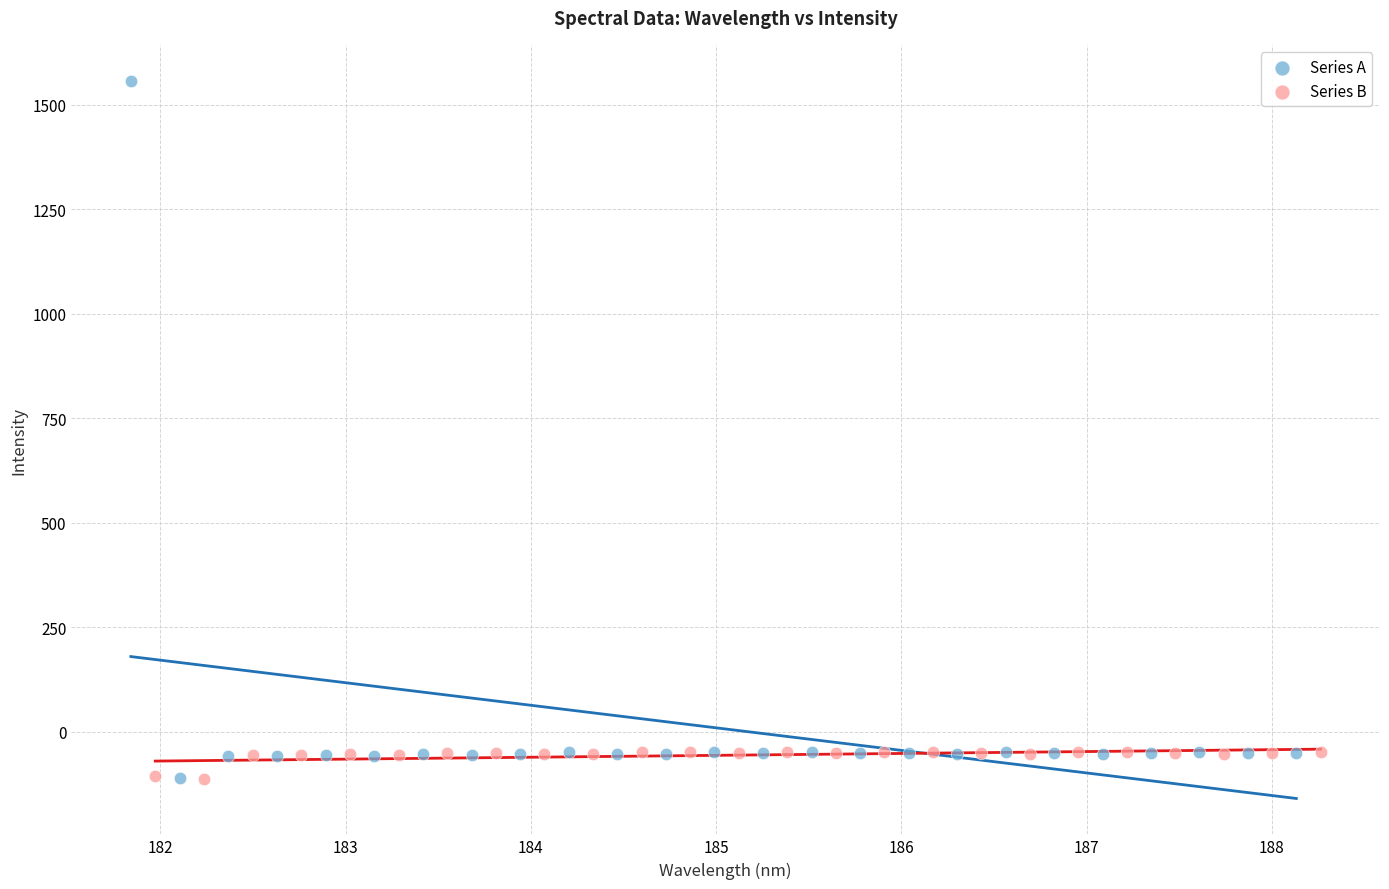

What are all the series names shown in the legend?

Series A, Series B